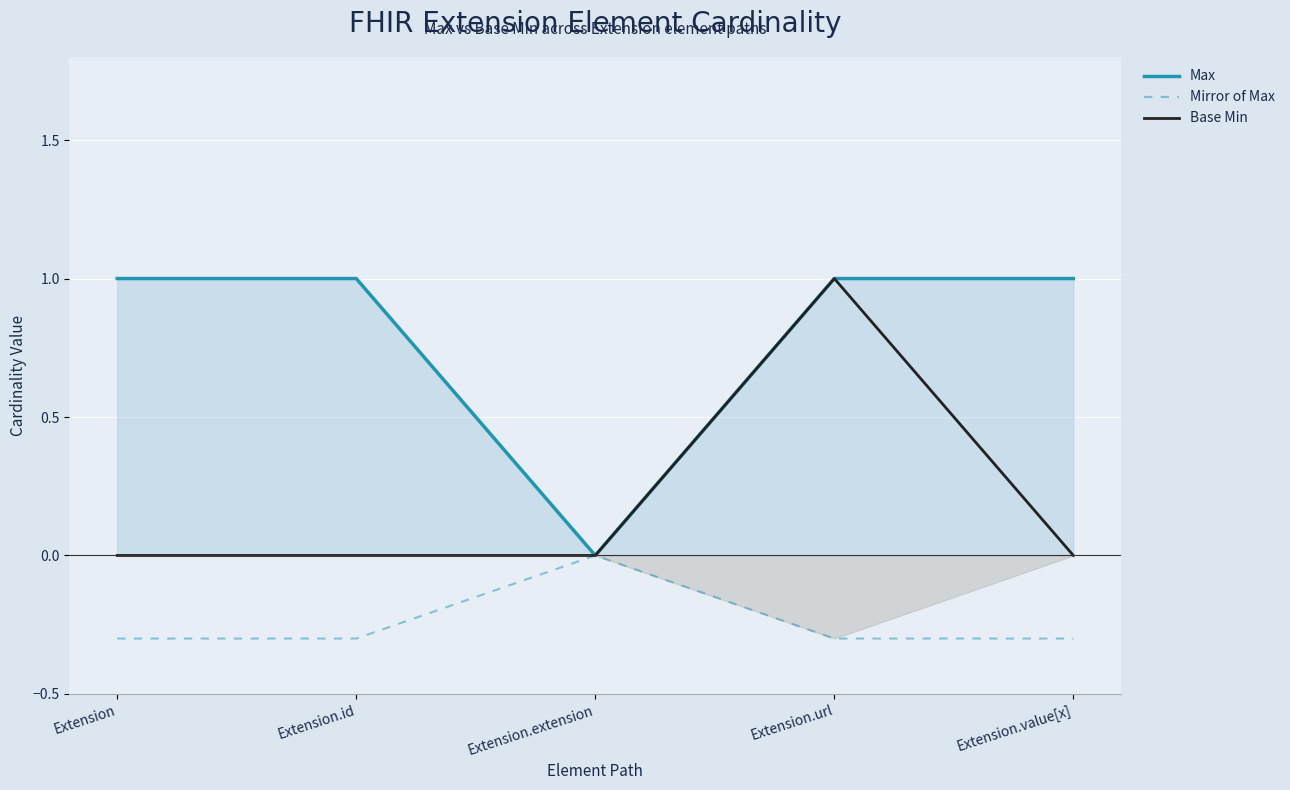

What are all the series names shown in the legend?

Max, Mirror of Max, Base Min